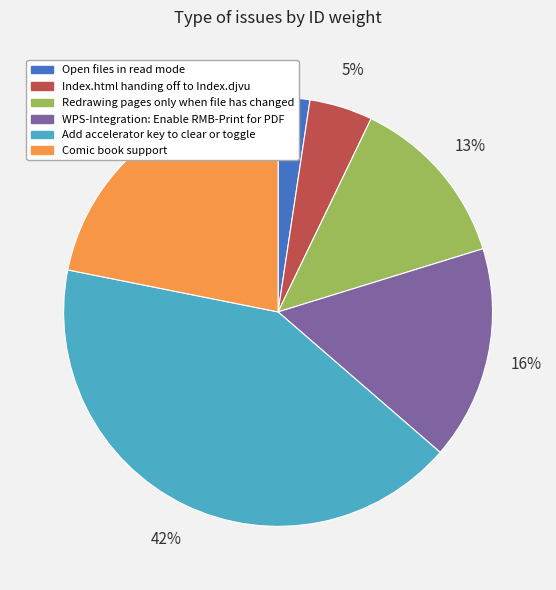

Which has a higher value, Add accelerator key to clear or toggle or Comic book support?

Add accelerator key to clear or toggle